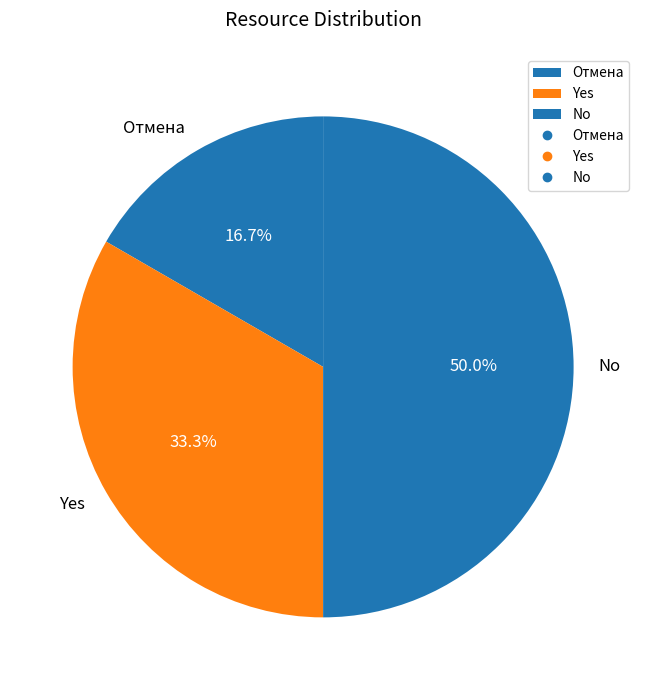

How many segments does this pie chart have?

3